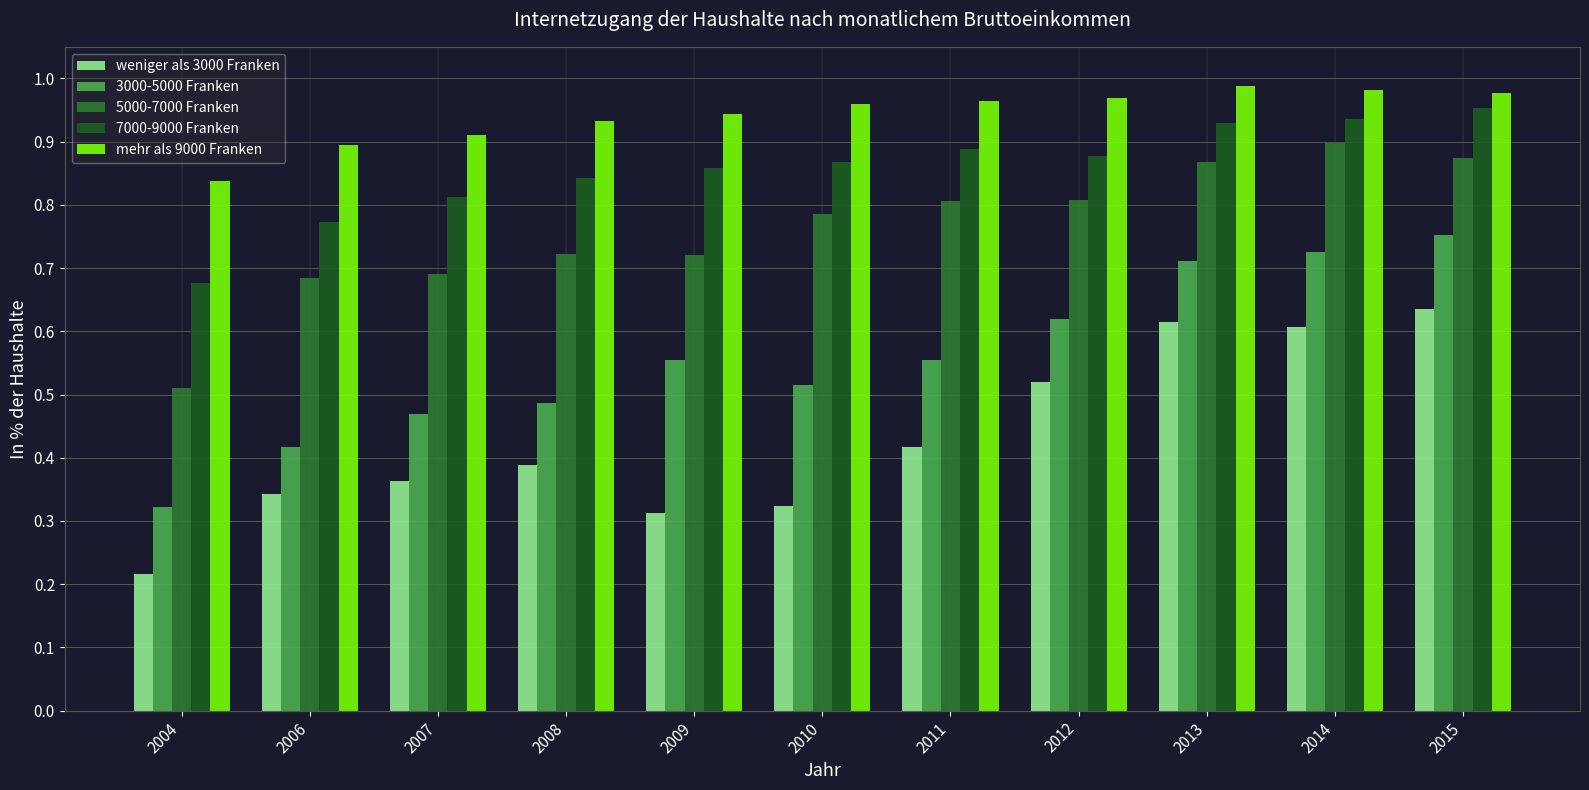

Where is mehr als 9000 Franken nearest to the value 0?

2004